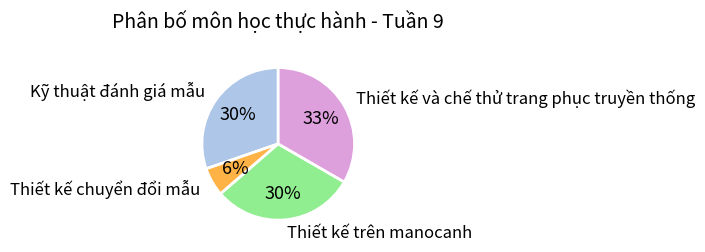

Count the number of slices in the pie.

4